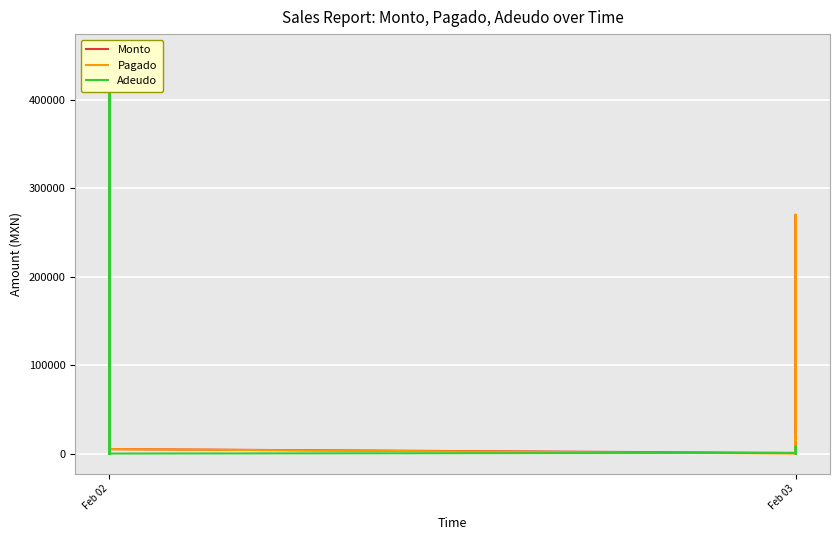

List the series in order of their overall mean, highest first.

Monto, Adeudo, Pagado